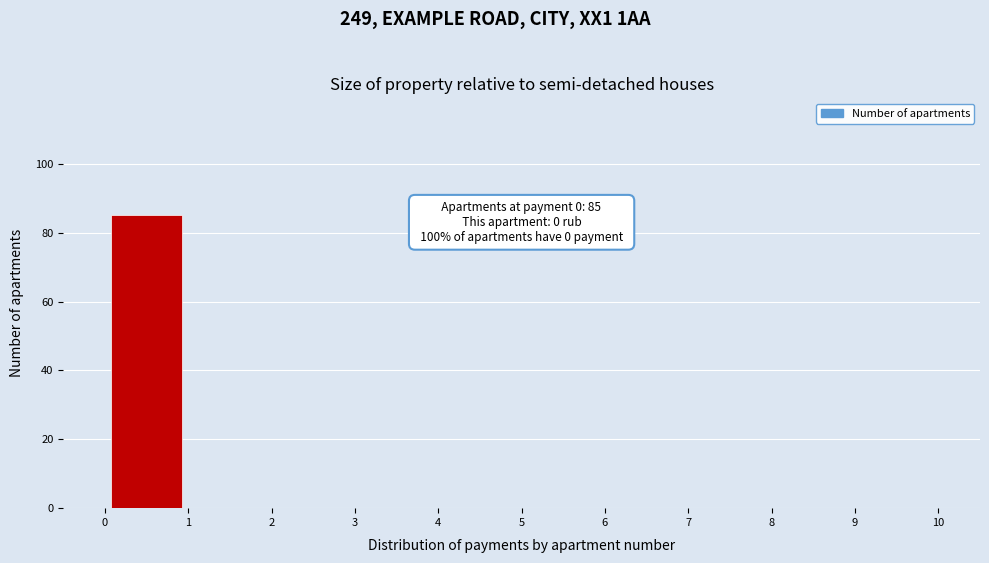

Which range on the x-axis has the tallest bar?

0 to 1